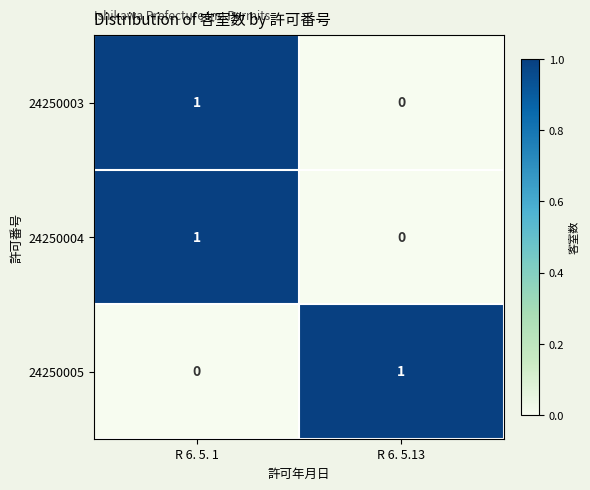

At how many categories does at least one series exceed 0?

2